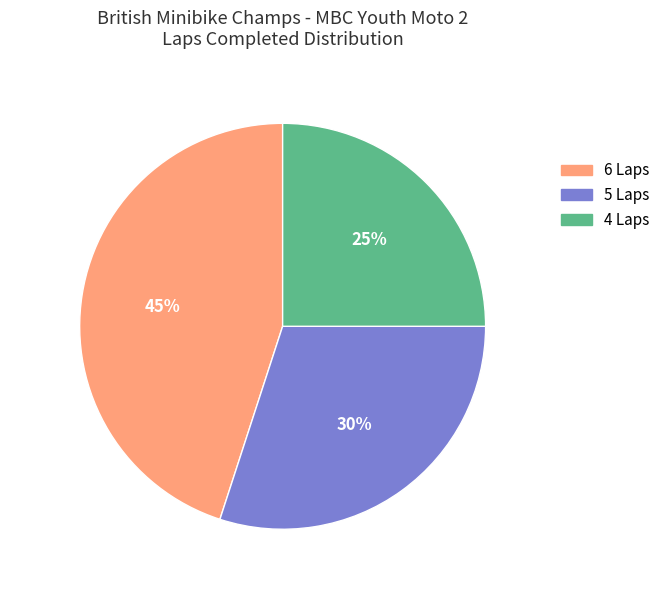

Combined, do 4 Laps and 6 Laps account for over 50%?

Yes